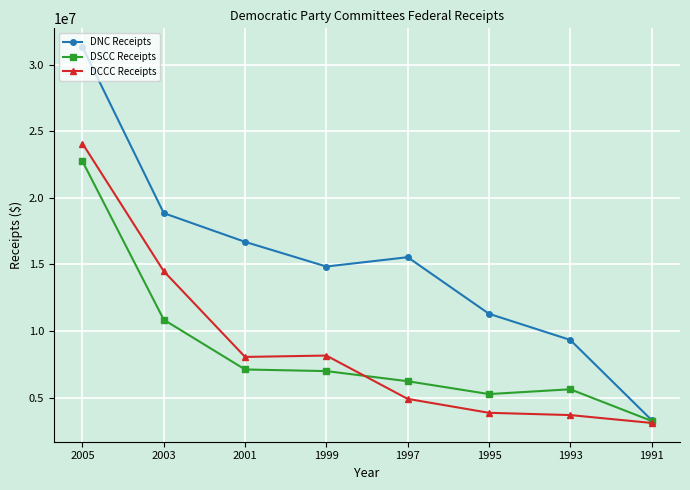

True or false: DCCC Receipts has a value of 14485341 at 2003.

True